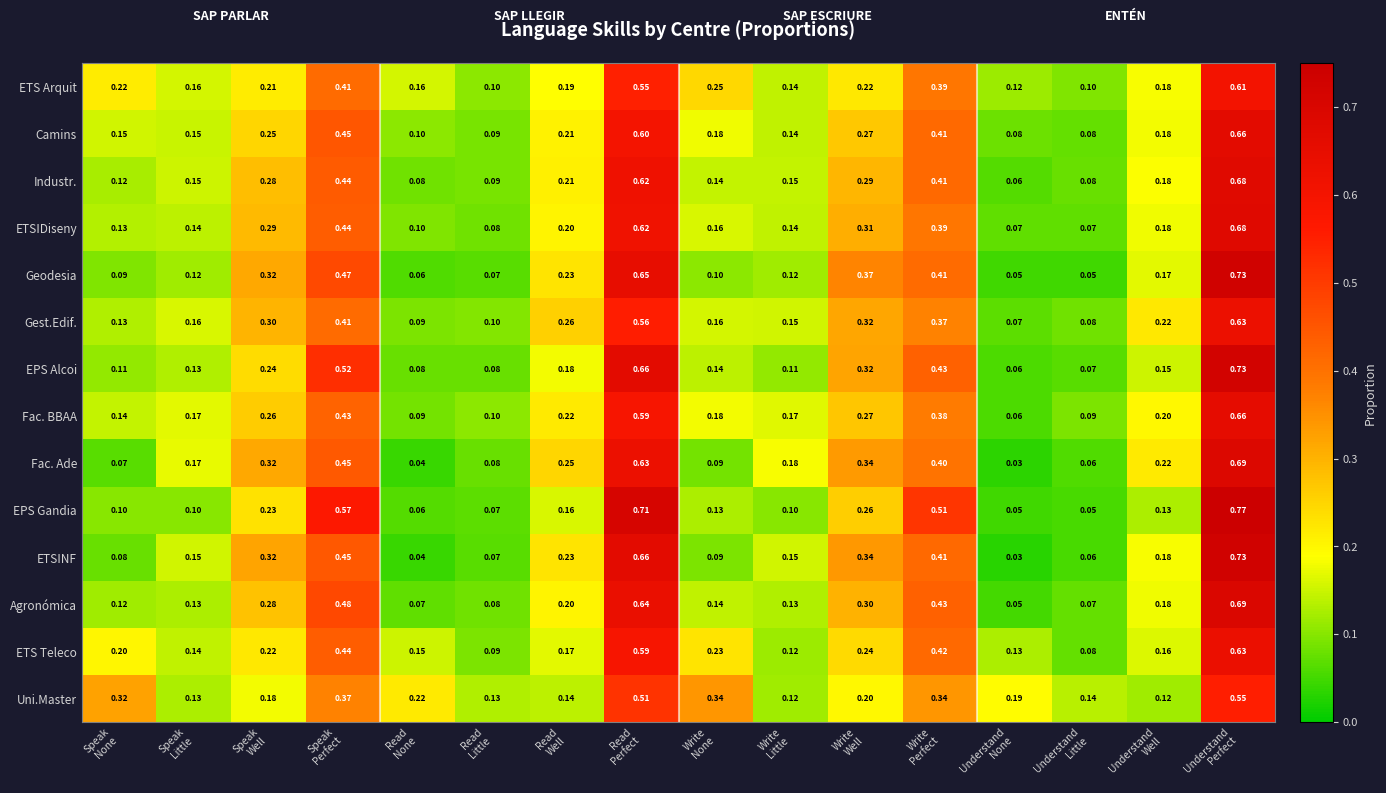

Which series has the widest spread of values?

EPS Gandia